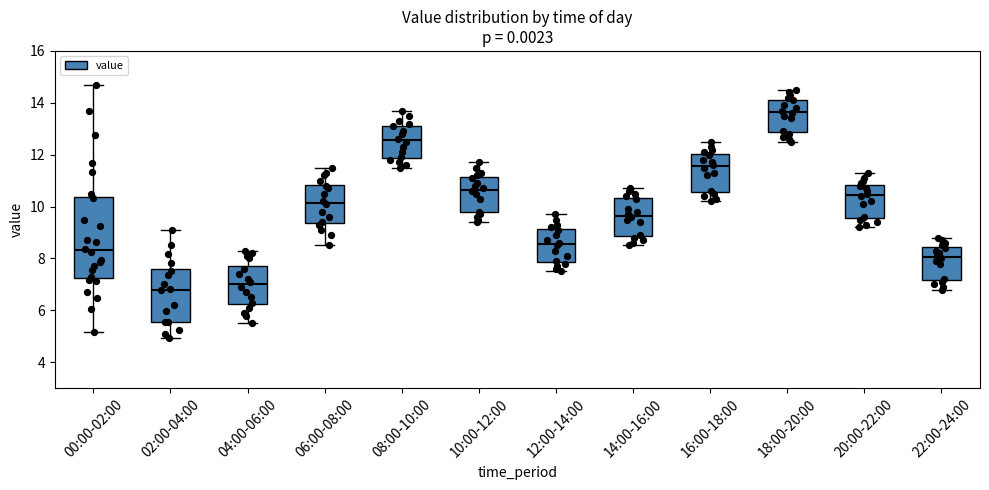

Comparing the boxes themselves (not the whiskers), which one is the tallest?

00:00-02:00